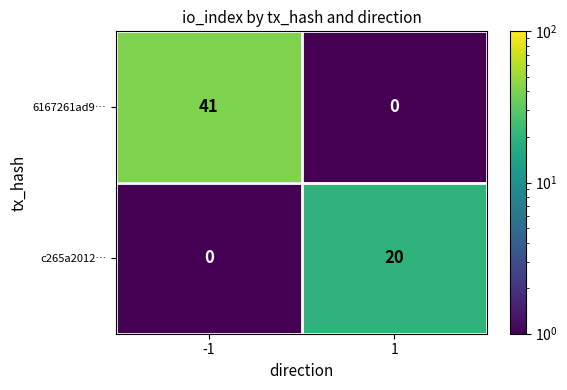

Reading left to right, extract all data points from this chart.

6167261ad9…: -1=41	1=0
c265a2012…: -1=0	1=20